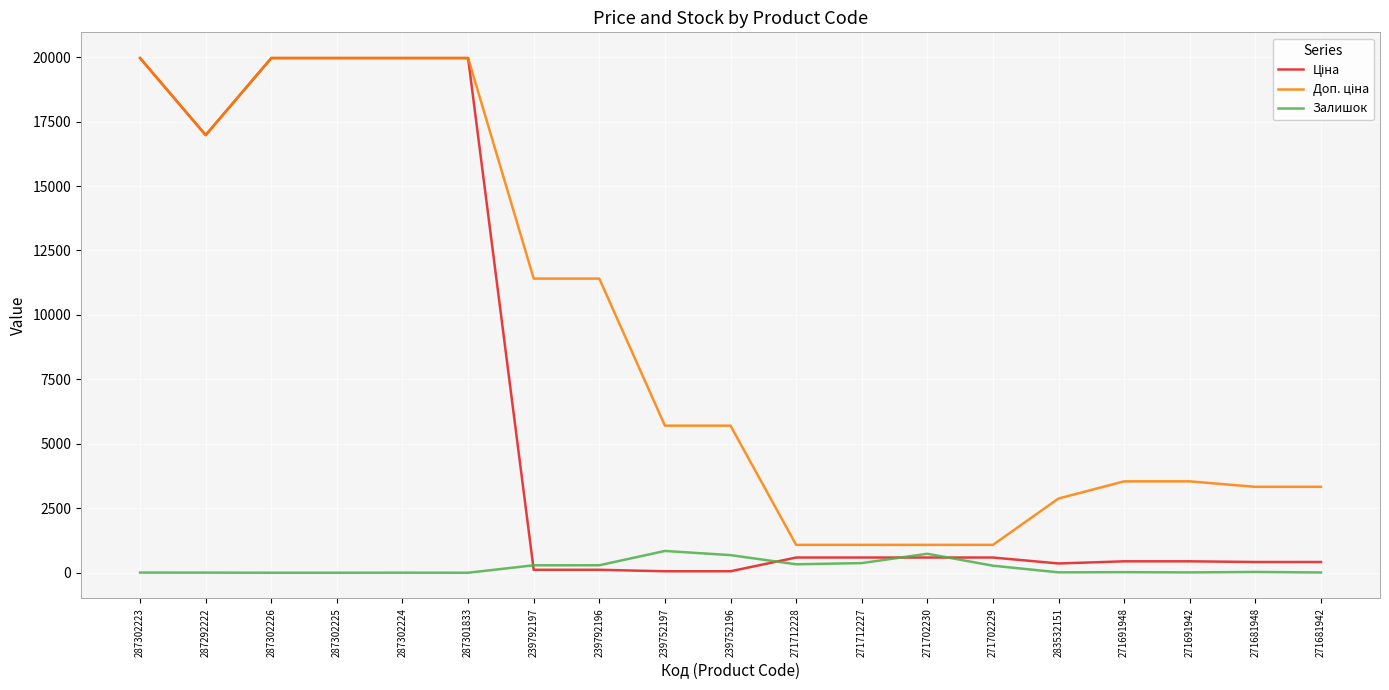

How many categories are shown in the chart?

19